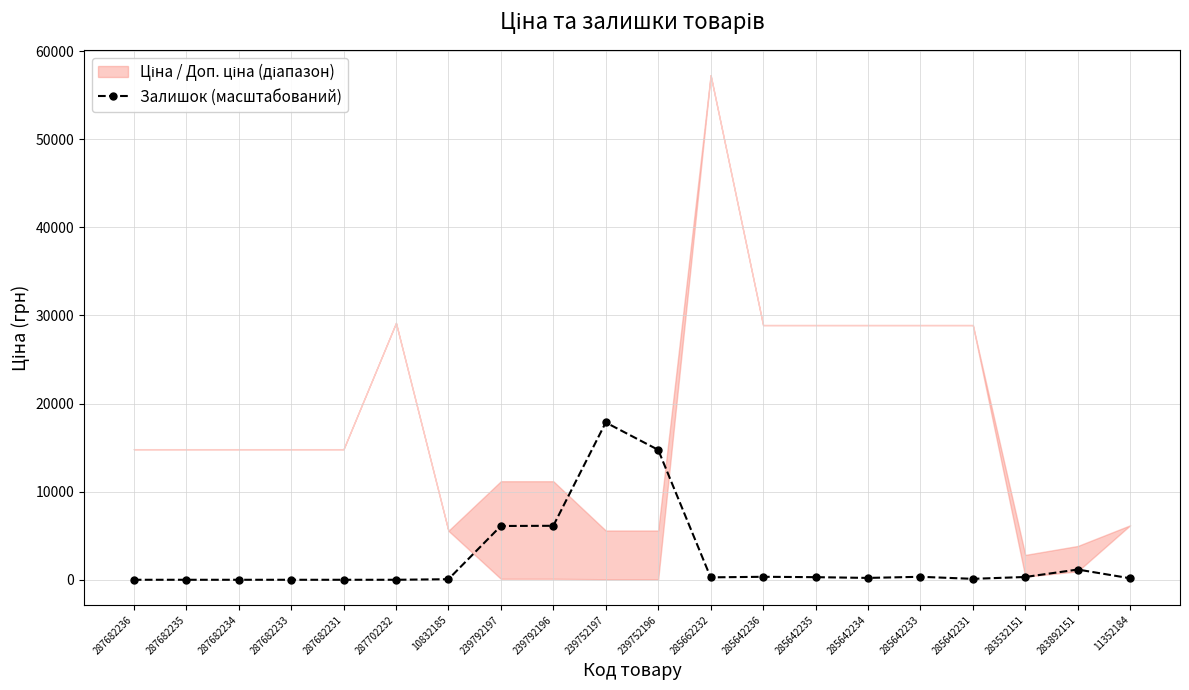

What is the average value?

2404.7